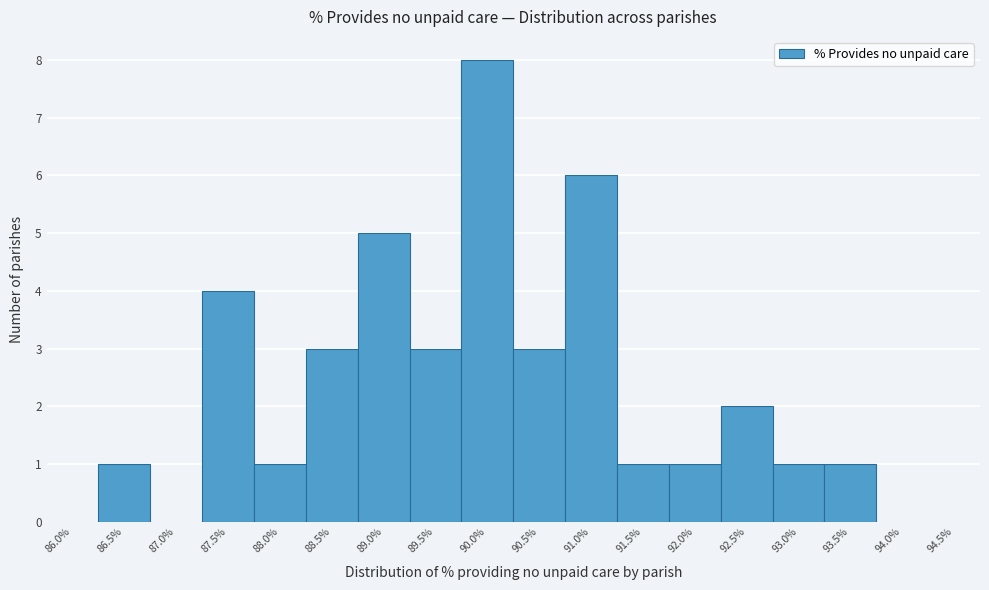

Reading left to right, what are all the values shown in this chart?

86.0%=0	86.5%=1	87.0%=0	87.5%=4	88.0%=1	88.5%=3	89.0%=5	89.5%=3	90.0%=8	90.5%=3	91.0%=6	91.5%=1	92.0%=1	92.5%=2	93.0%=1	93.5%=1	94.0%=0	94.5%=0